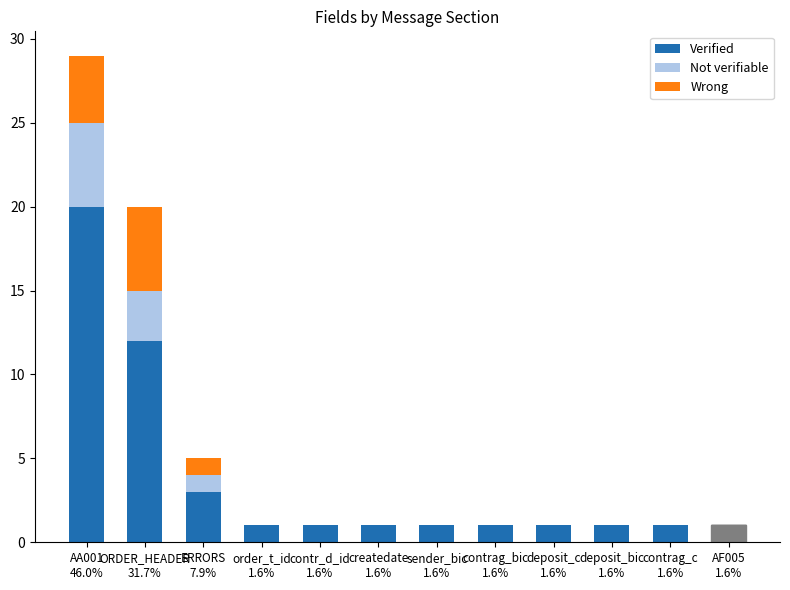

Count the number of categories in the chart.

12